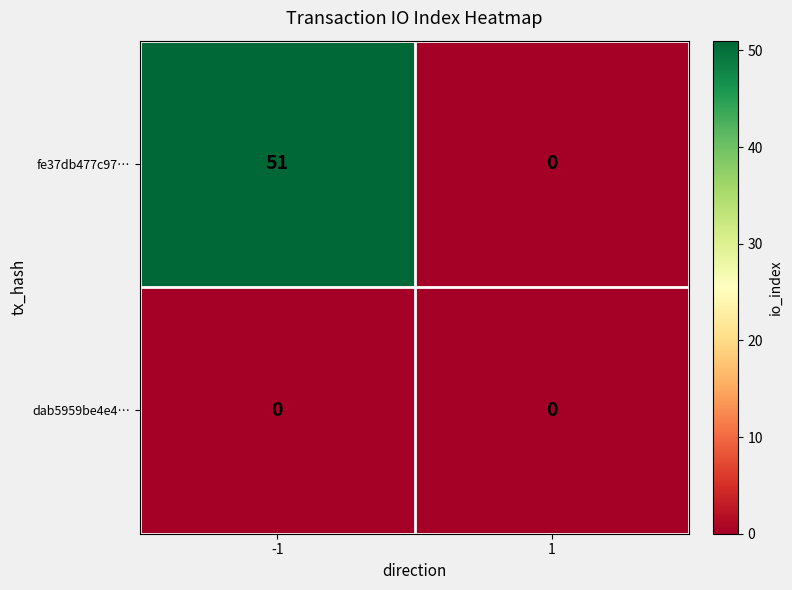

What is the maximum value for fe37db477c97…?

51